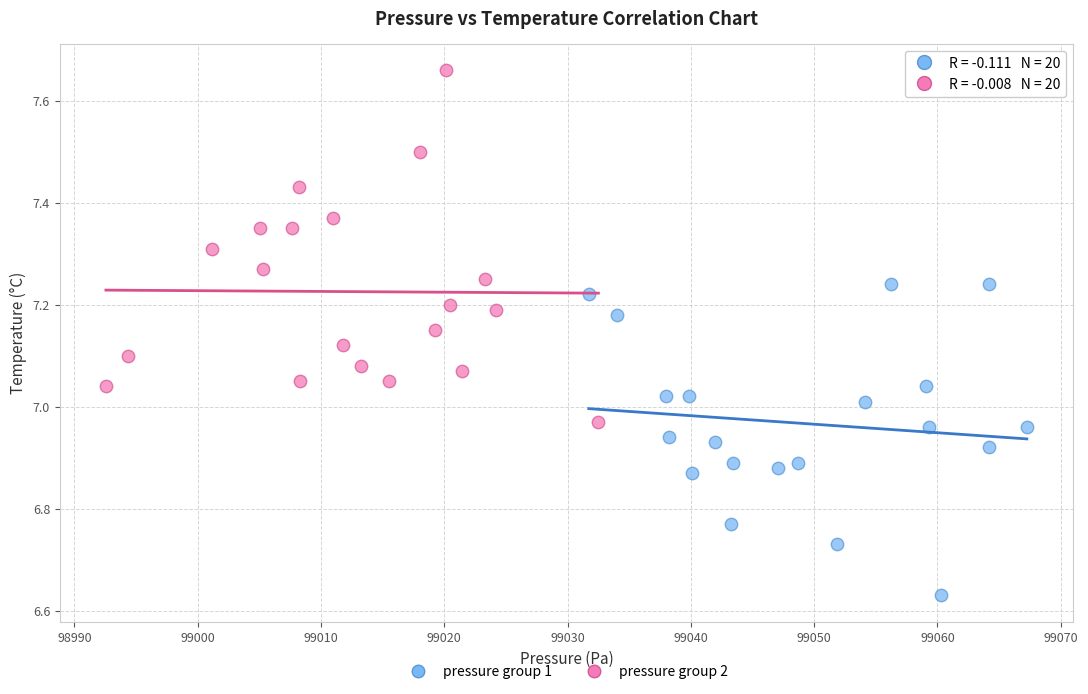

Which series contains the highest Y value?

pressure group 2